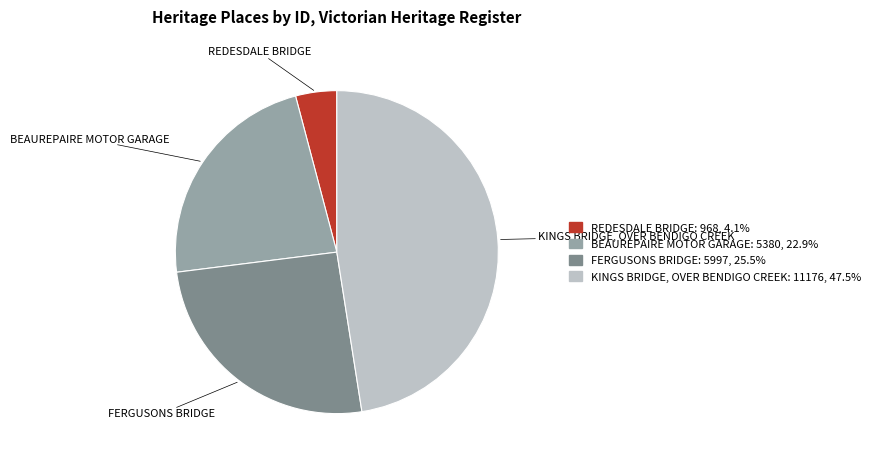

Is the sum of BEAUREPAIRE MOTOR GARAGE and KINGS BRIDGE, OVER BENDIGO CREEK greater than half?

Yes